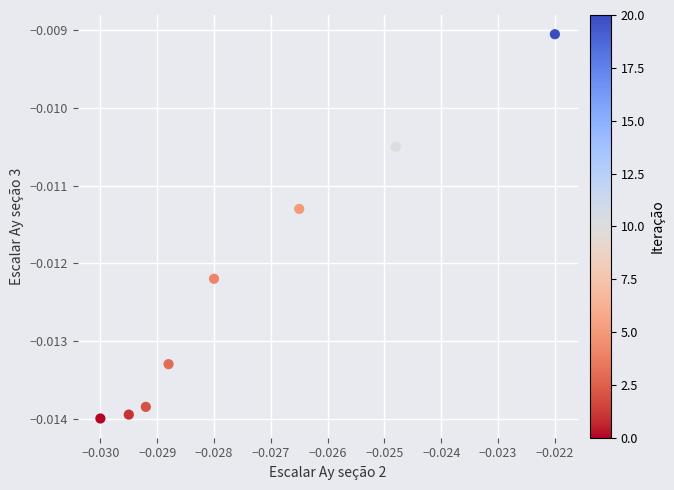

How many data points are displayed?

8